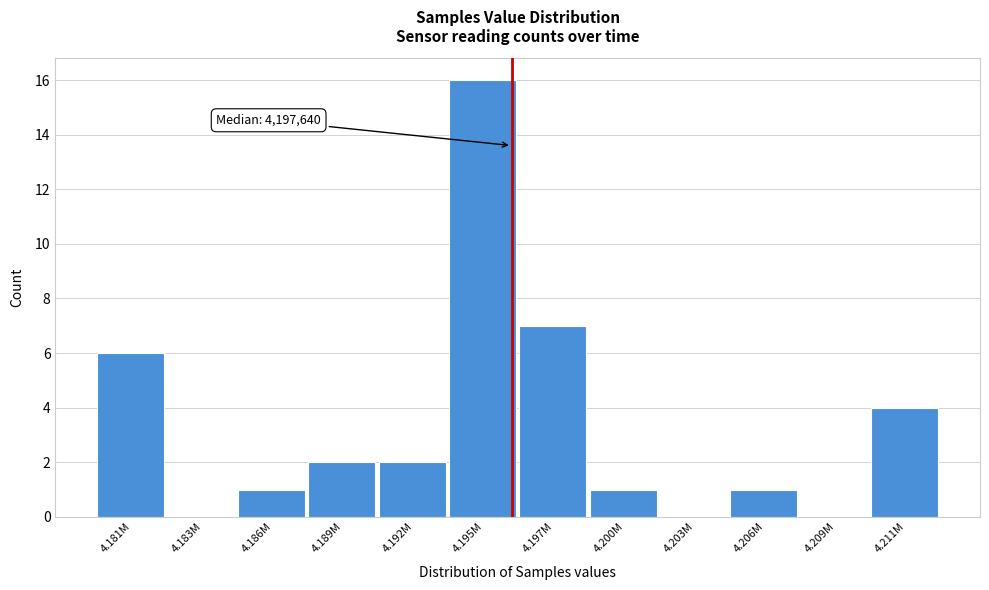

Reading left to right, extract all data points from this chart.

4.181M=6	4.183M=0	4.186M=1	4.189M=2	4.192M=2	4.195M=16	4.197M=7	4.200M=1	4.203M=0	4.206M=1	4.209M=0	4.211M=4